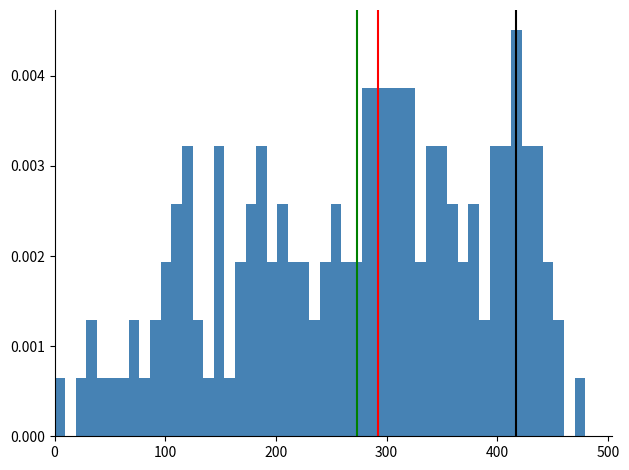

Around what value on the x-axis is the tallest bar? Give the approximate position of its centre, as read against the axis.

420